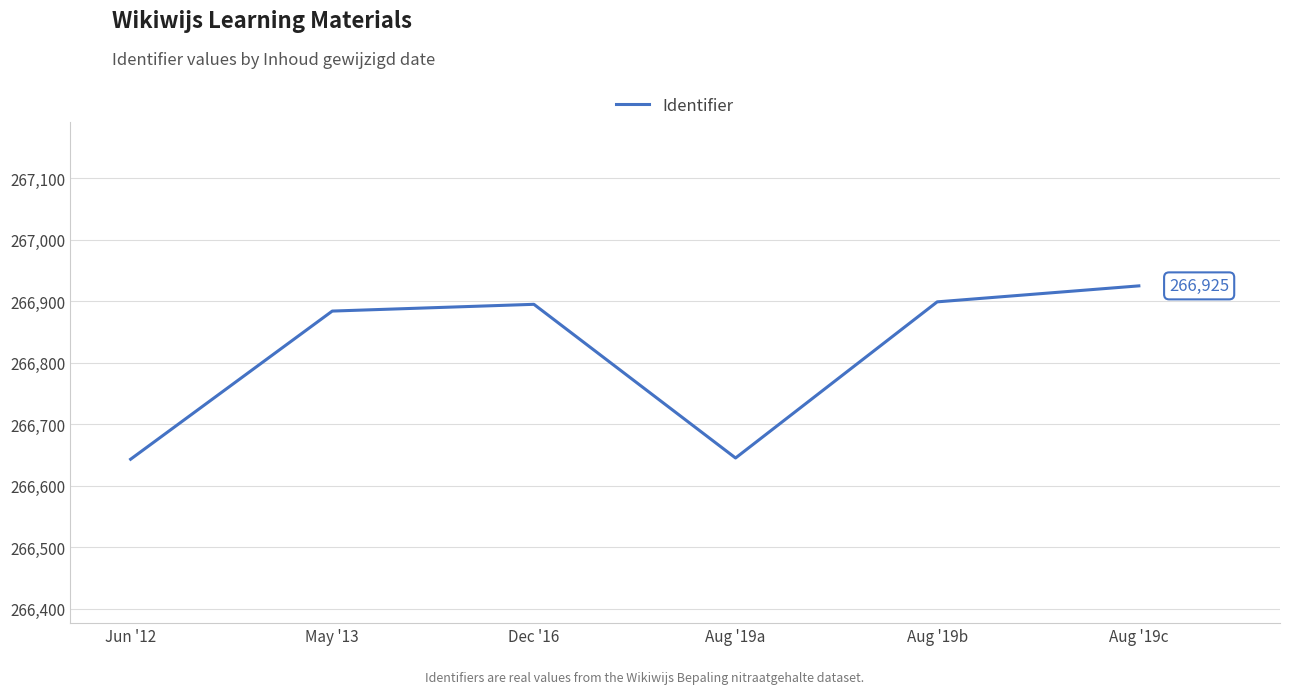

Count the number of data series in this chart.

1